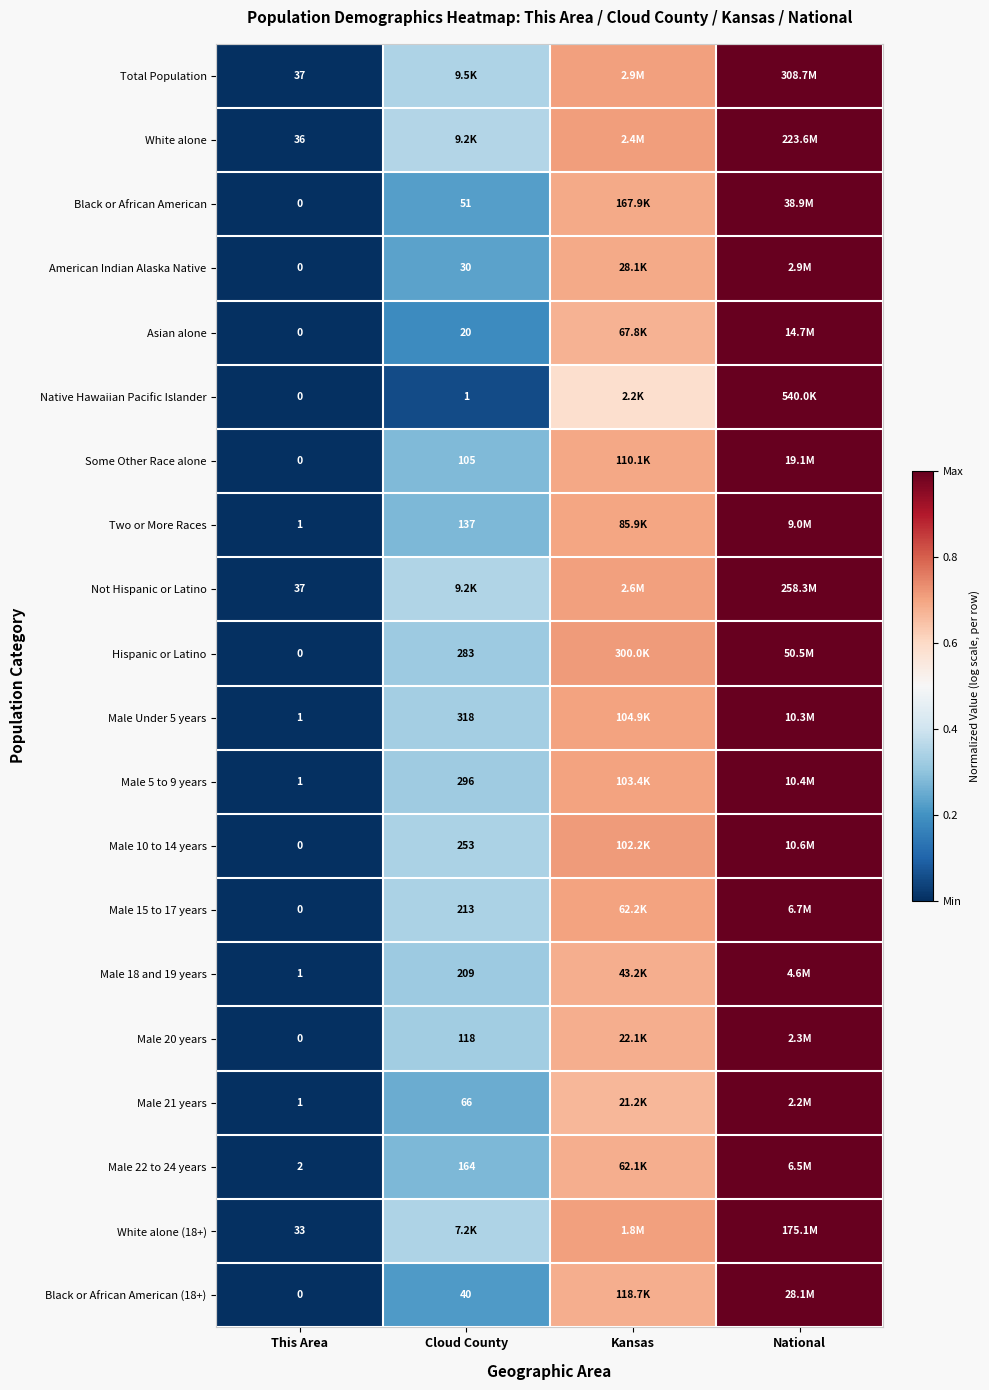

At which category is the sum across all series the highest?

National